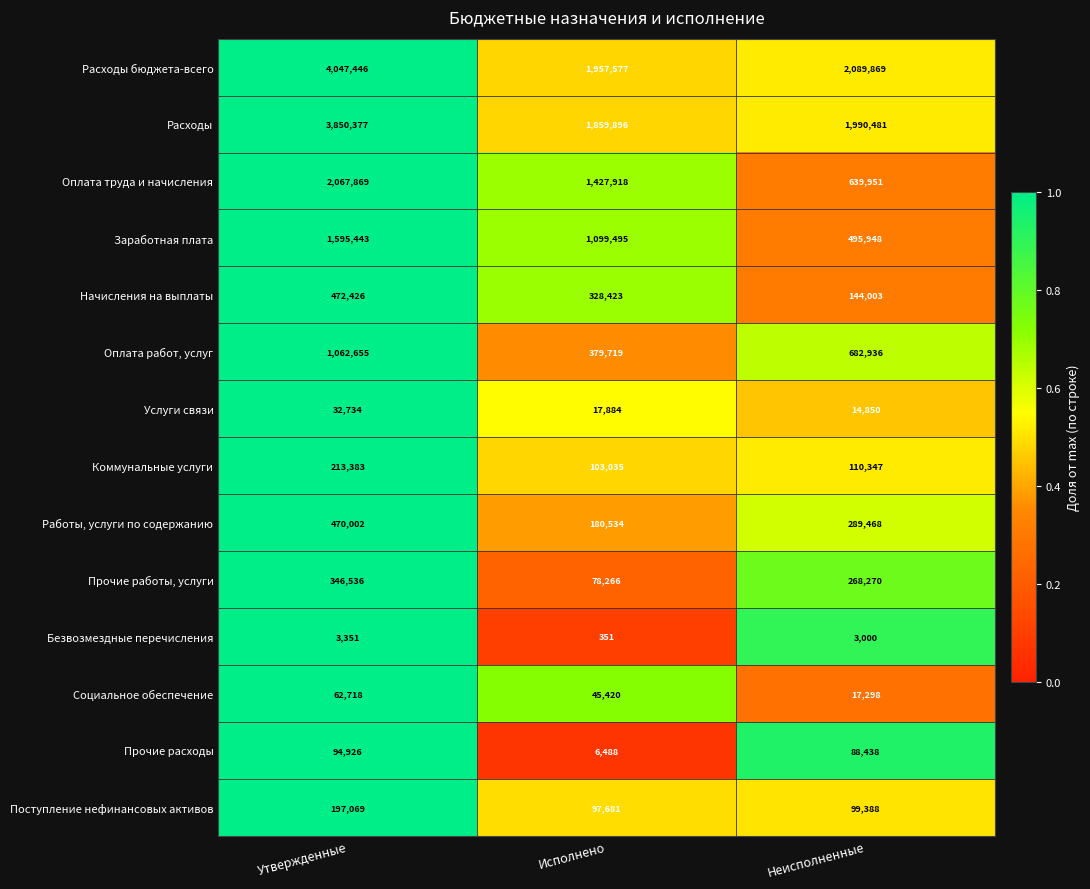

What value does the Коммунальные услуги series have at Исполнено, to the nearest 50?

103050